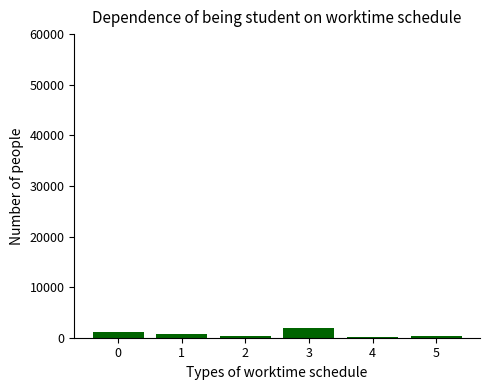

What is the change in value from 0 to 1?

-328